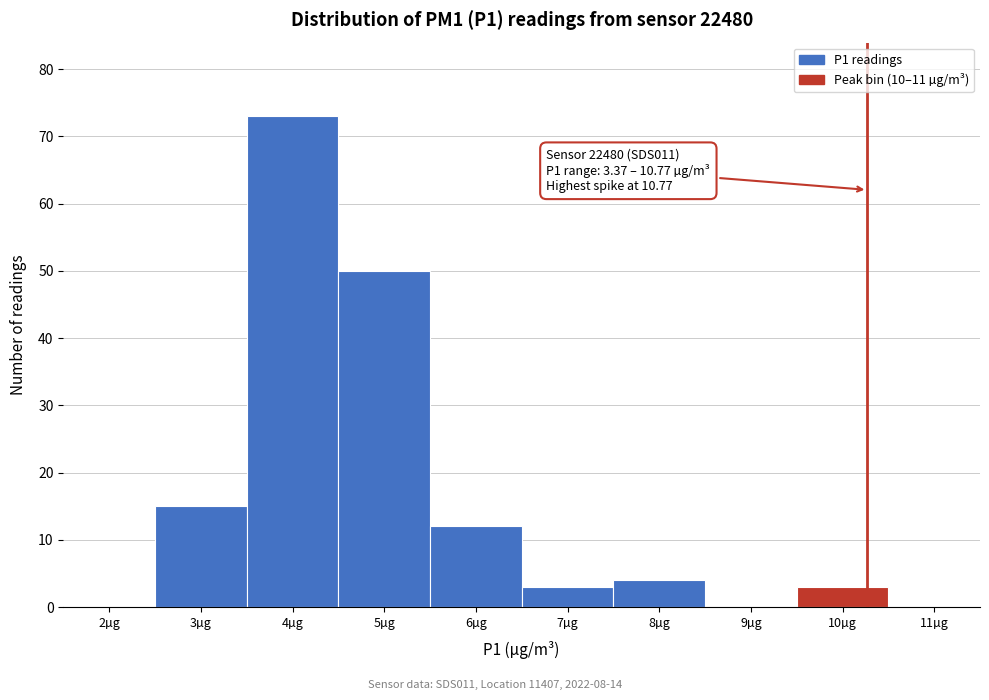

Reading right to left, list all the values displayed in this chart.

11µg=0	10µg=3	9µg=0	8µg=4	7µg=3	6µg=12	5µg=50	4µg=73	3µg=15	2µg=0